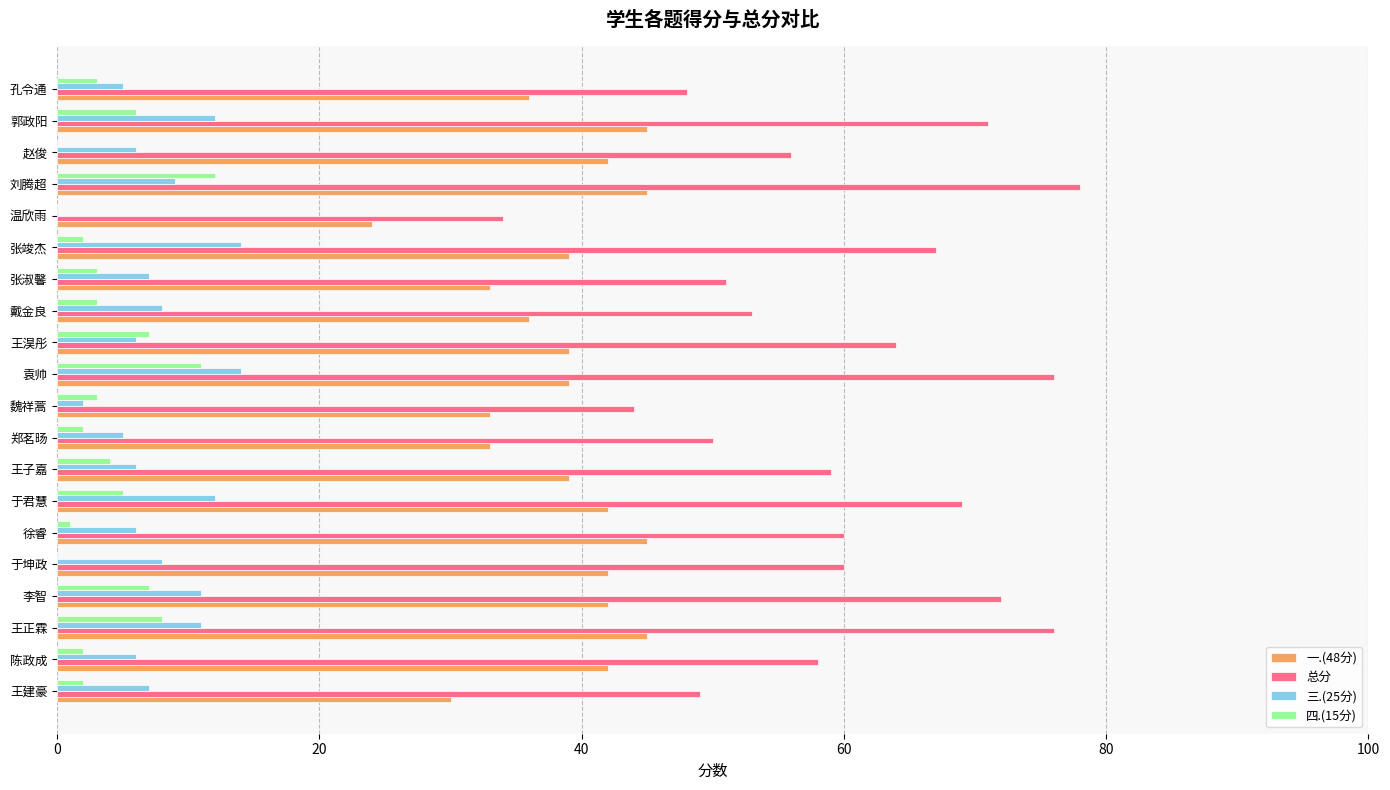

Is it true that 一.(48分) equals 45 at 徐睿?

True